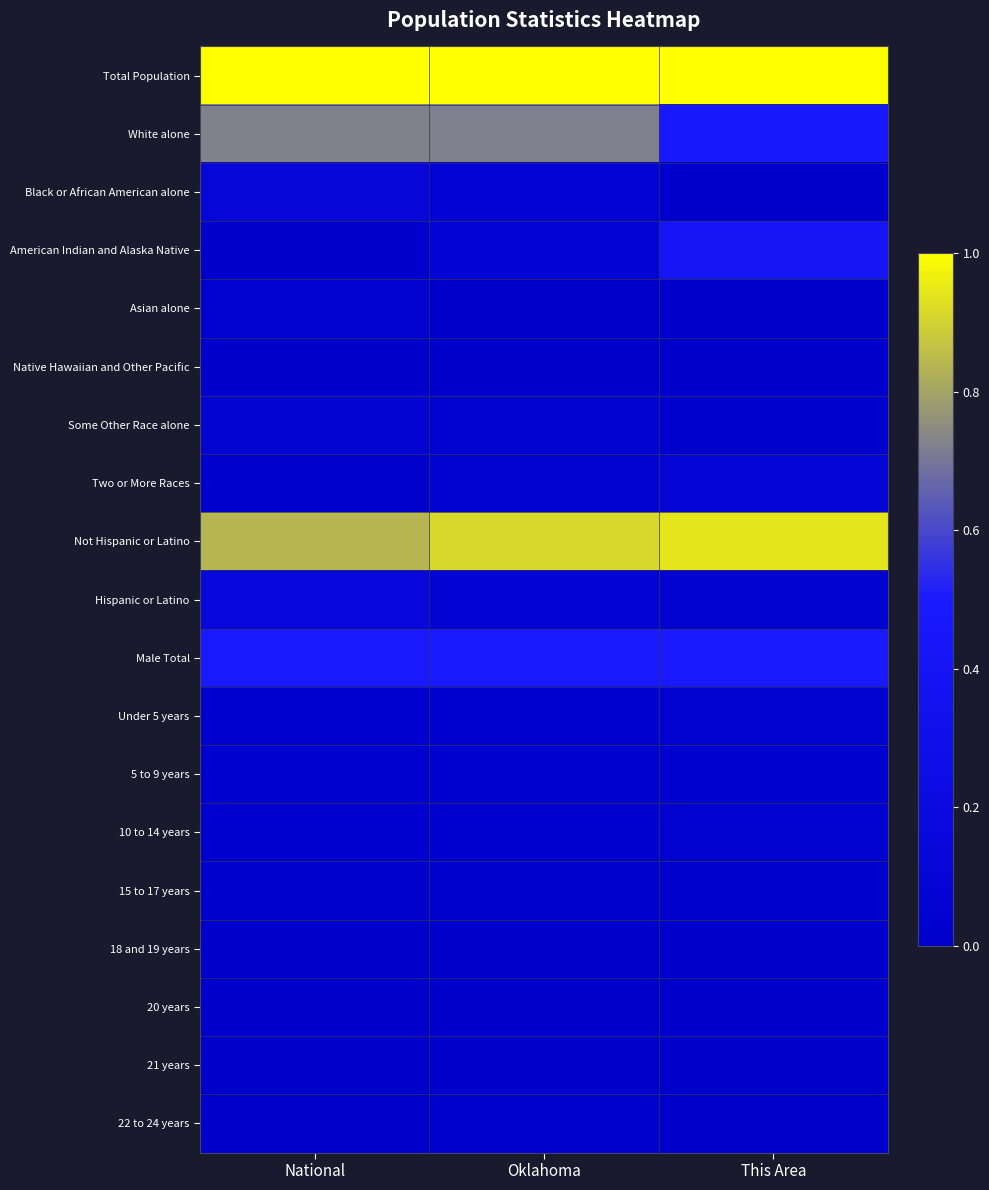

Reading right to left, transcribe all the data shown in this chart.

Total Population: This Area=1.0	Oklahoma=1.0	National=1.0
White alone: This Area=0.5	Oklahoma=0.7	National=0.7
Black or African American alone: This Area=0.0	Oklahoma=0.1	National=0.1
American Indian and Alaska Native: This Area=0.4	Oklahoma=0.1	National=0.0
Asian alone: This Area=0.0	Oklahoma=0.0	National=0.0
Native Hawaiian and Other Pacific: This Area=0.0	Oklahoma=0.0	National=0.0
Some Other Race alone: This Area=0.0	Oklahoma=0.0	National=0.1
Two or More Races: This Area=0.1	Oklahoma=0.1	National=0.0
Not Hispanic or Latino: This Area=0.9	Oklahoma=0.9	National=0.8
Hispanic or Latino: This Area=0.1	Oklahoma=0.1	National=0.2
Male Total: This Area=0.5	Oklahoma=0.5	National=0.5
Under 5 years: This Area=0.0	Oklahoma=0.0	National=0.0
5 to 9 years: This Area=0.0	Oklahoma=0.0	National=0.0
10 to 14 years: This Area=0.0	Oklahoma=0.0	National=0.0
15 to 17 years: This Area=0.0	Oklahoma=0.0	National=0.0
18 and 19 years: This Area=0.0	Oklahoma=0.0	National=0.0
20 years: This Area=0.0	Oklahoma=0.0	National=0.0
21 years: This Area=0.0	Oklahoma=0.0	National=0.0
22 to 24 years: This Area=0.0	Oklahoma=0.0	National=0.0